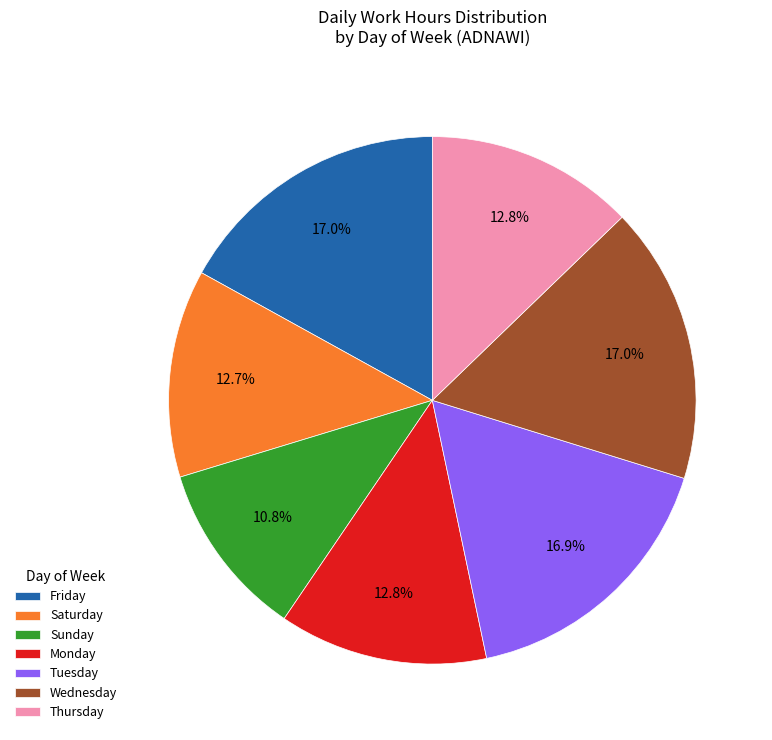

Is there any slice that represents more than half of the pie?

No